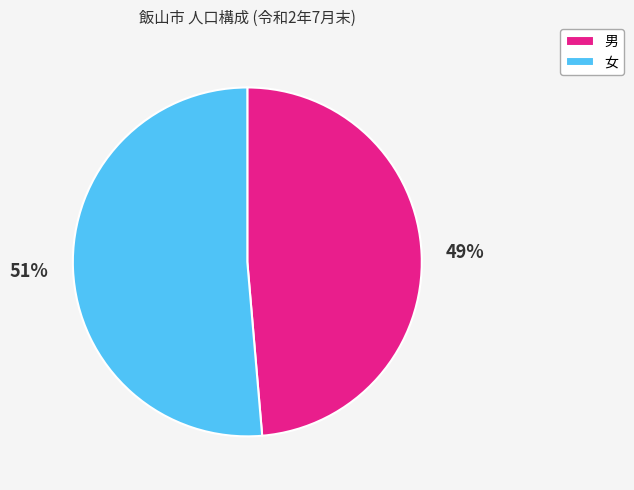

Which category has the smallest portion of the pie?

男